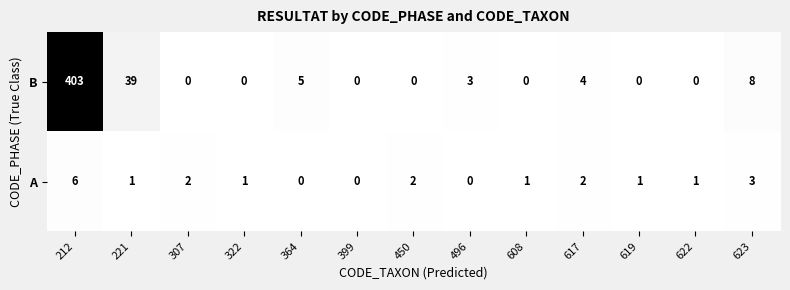

What is the maximum value shown in the chart?

403